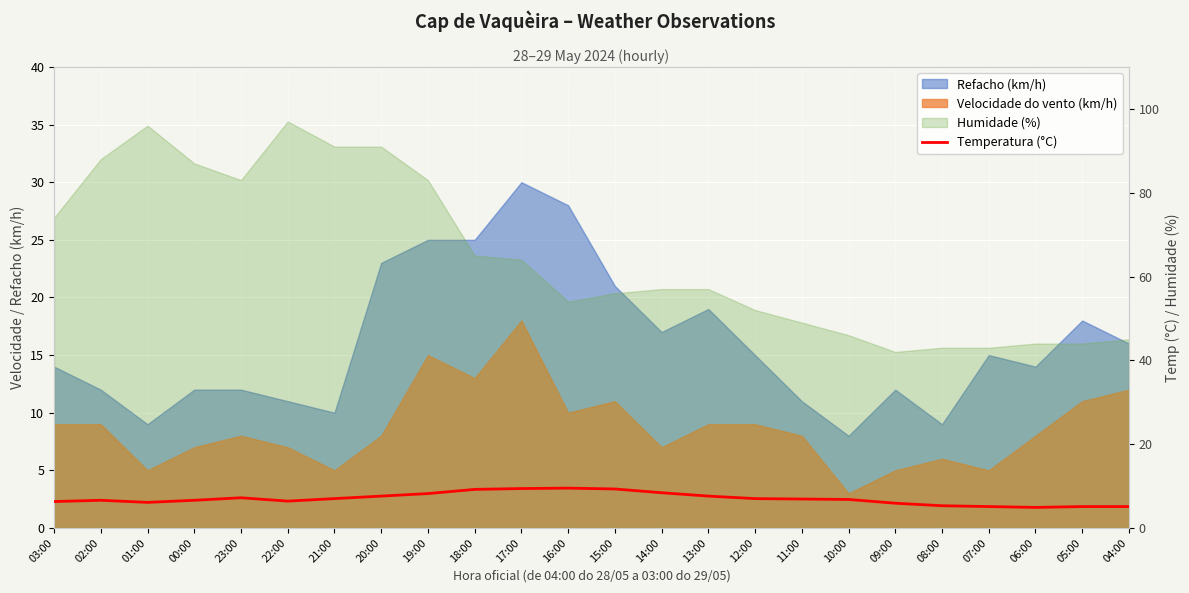

What position from the right is 18:00?

15